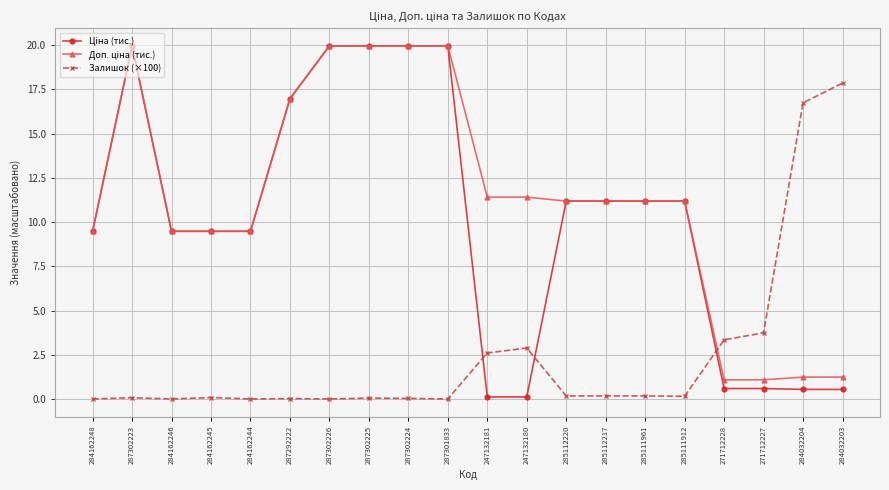

What is the spread (max minus min) of values at 284032204?

16.2